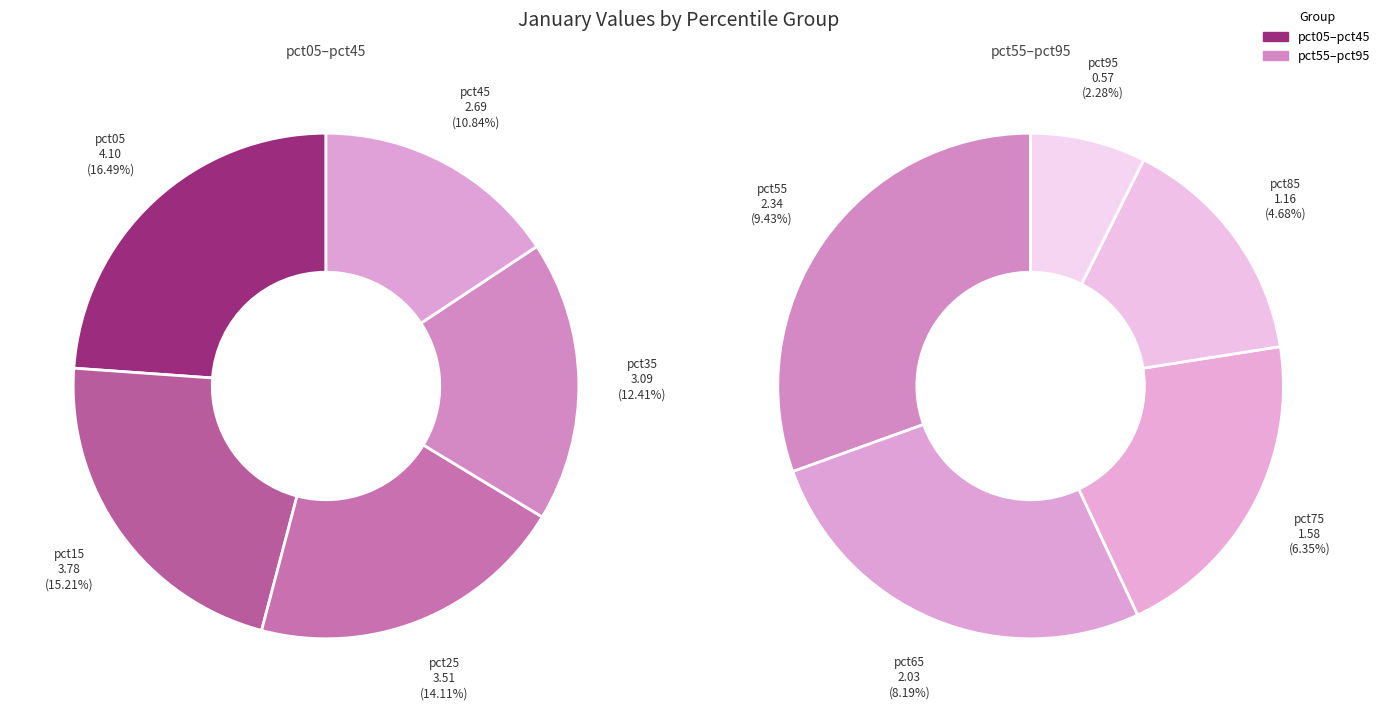

To the nearest percent, what is the difference between the pct35 and pct55 slice percentages?

3%